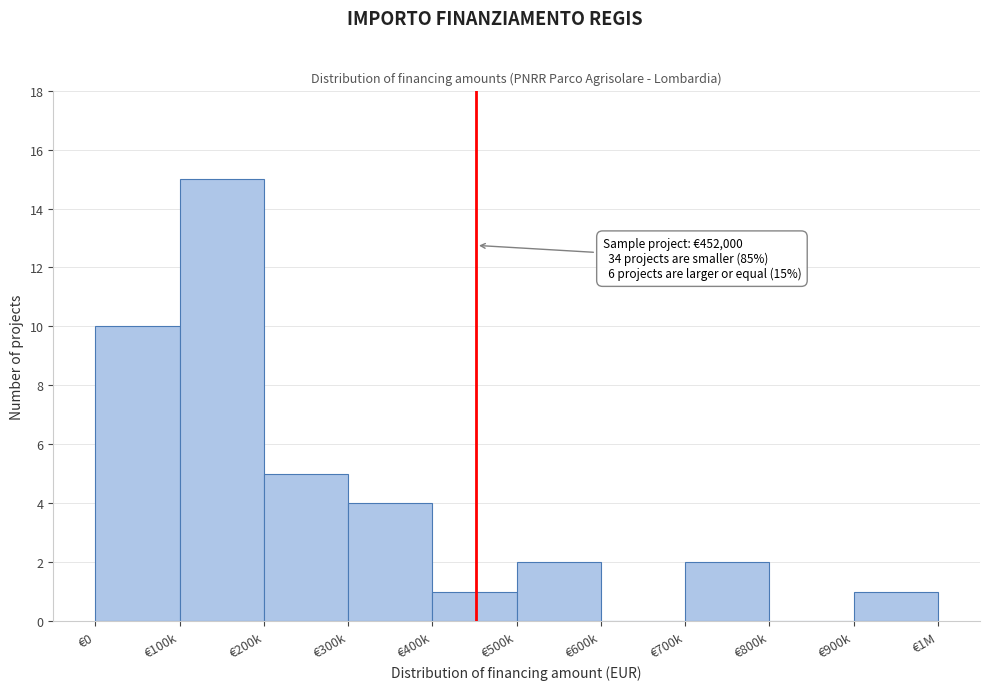

Reading left to right, what are all the values shown in this chart?

€0=10	€100k=15	€200k=5	€300k=4	€400k=1	€500k=2	€600k=0	€700k=2	€800k=0	€900k=1